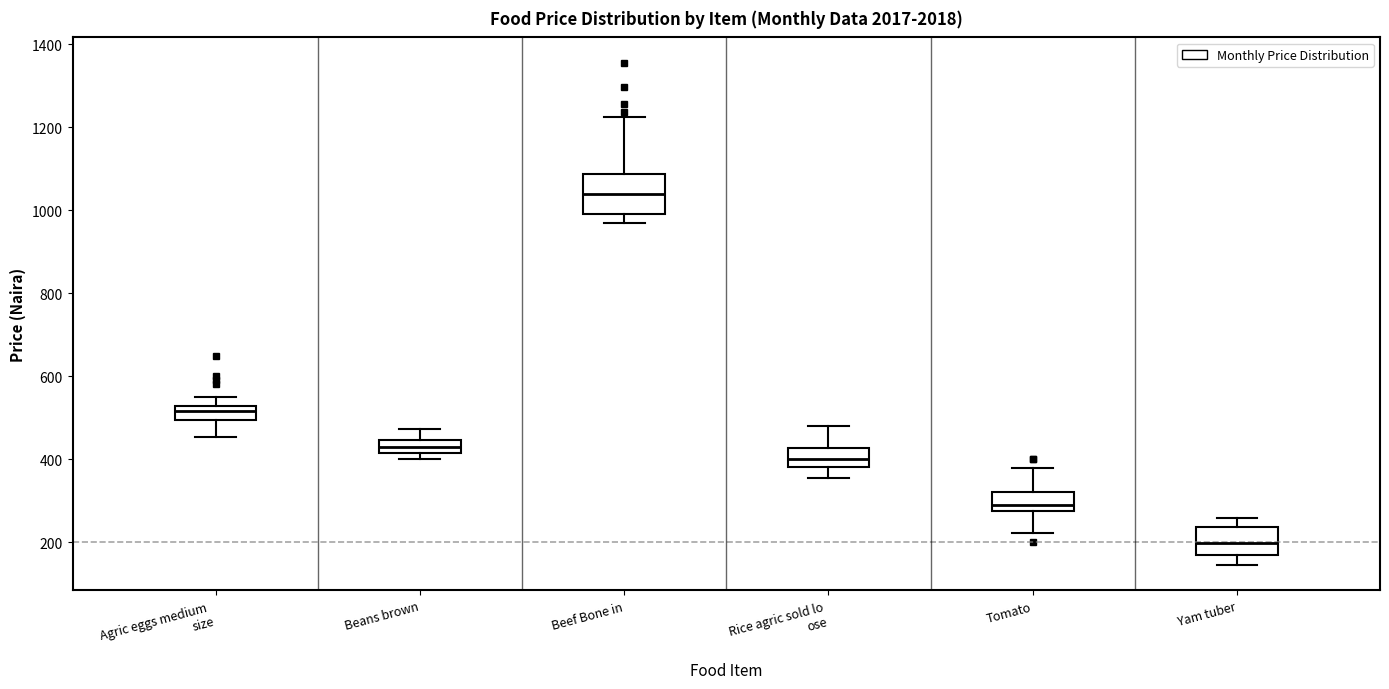

Which box's median line is the lowest?

Yam tuber